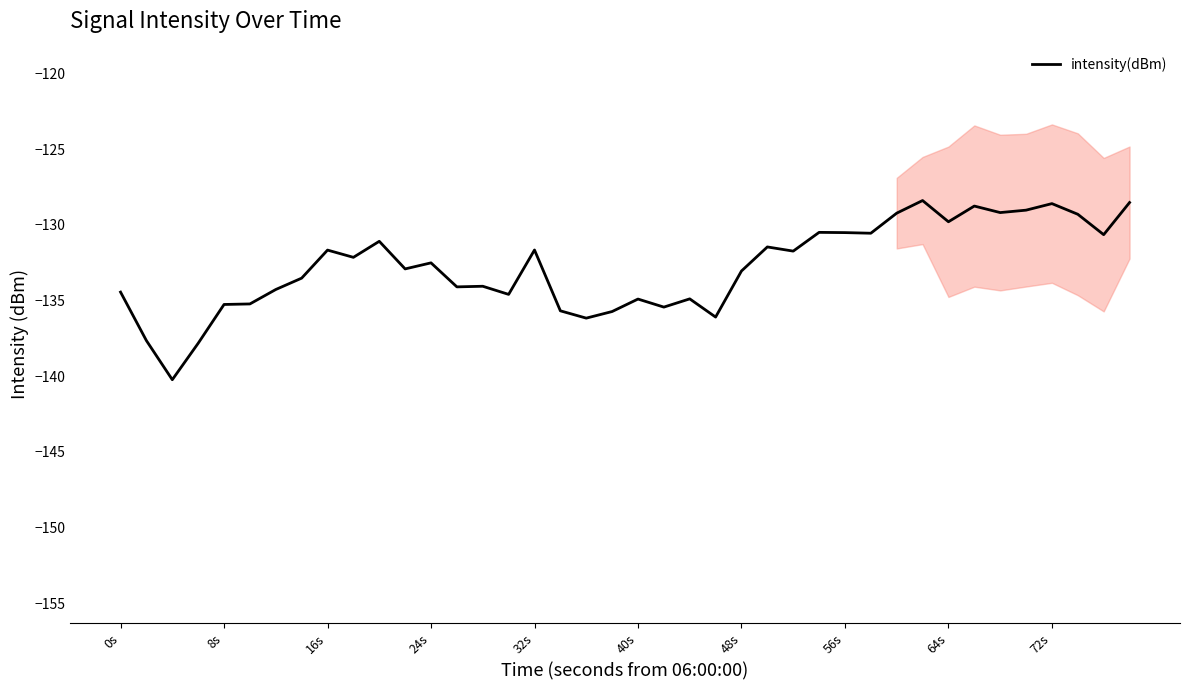

What is the difference between the maximum and minimum values?

11.8